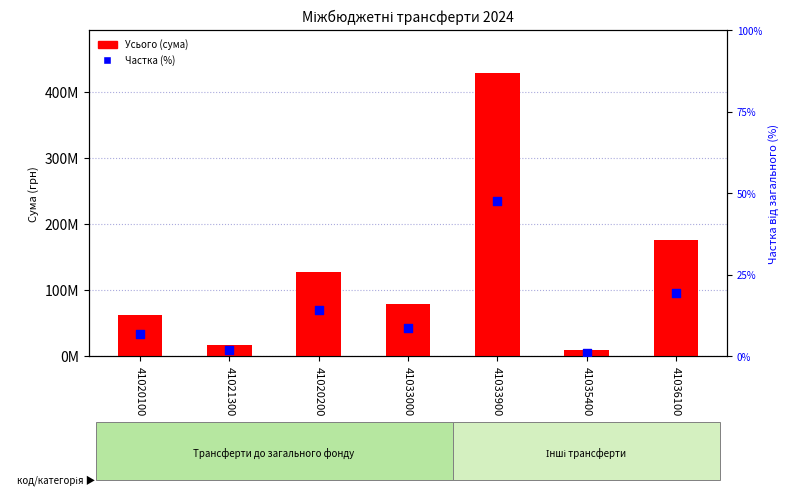

Which series reaches the minimum Y coordinate?

Частка (%)